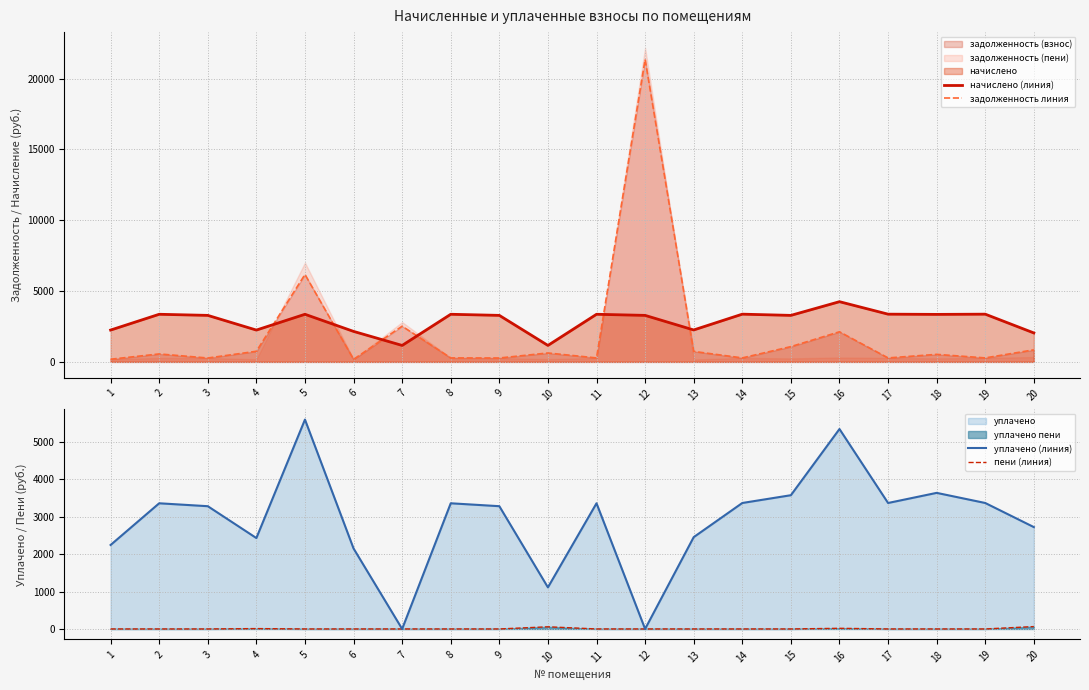

How many values in the начислено (линия) series are below 3283?

7